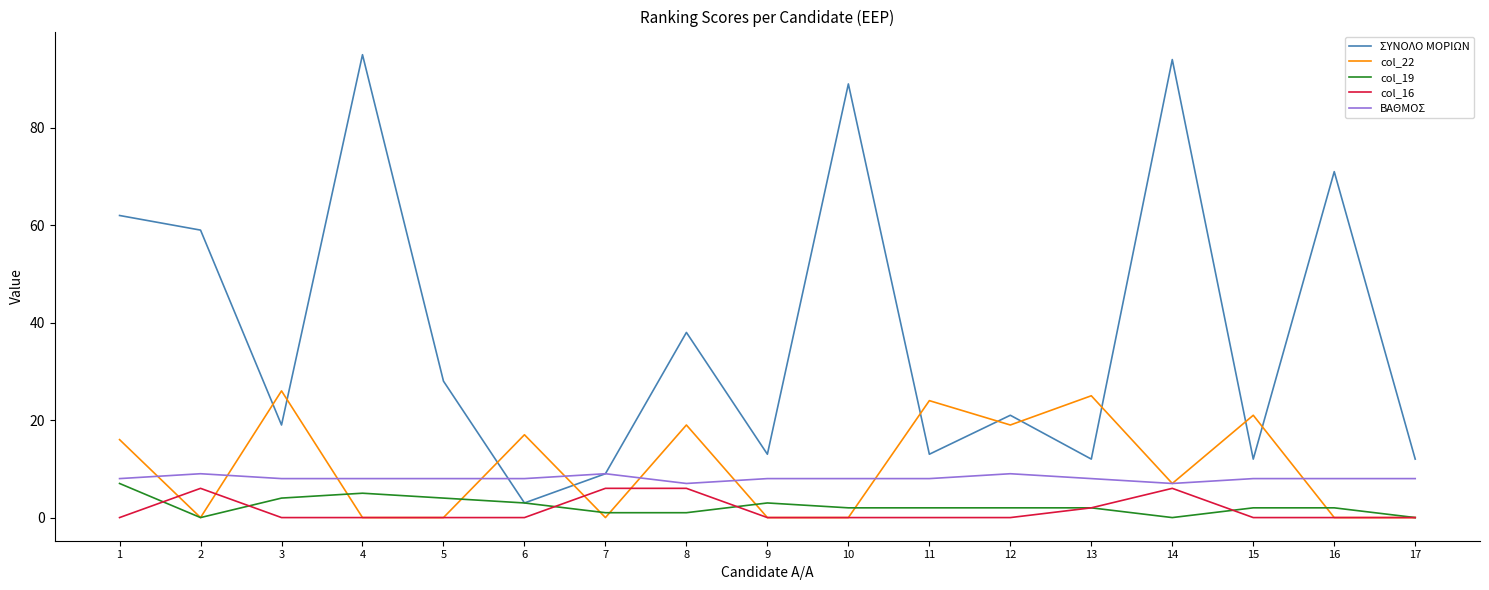

Read the ΒΑΘΜΟΣ value at 9.

8